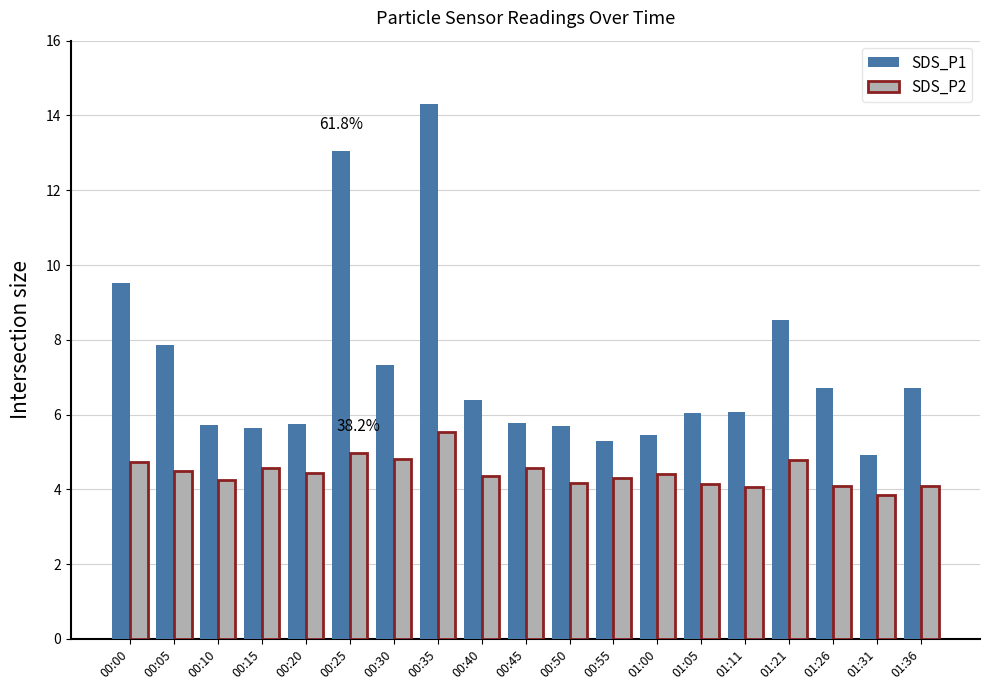

List the series in order of their peak value, highest first.

SDS_P1, SDS_P2